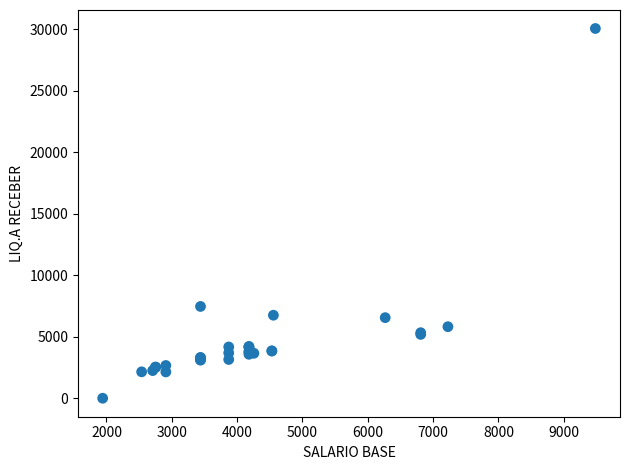

What Y value in the scatter plot is closest to 15025?

7459.7